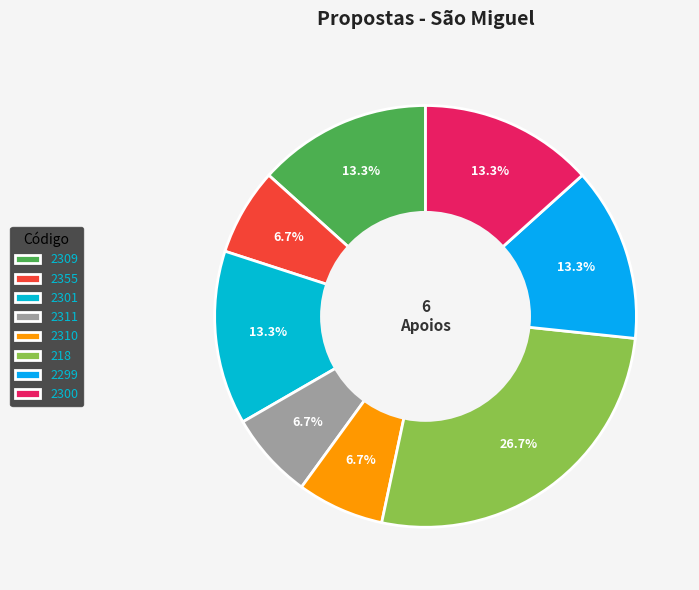

Is it true that 2355 is 11% of the pie?

False